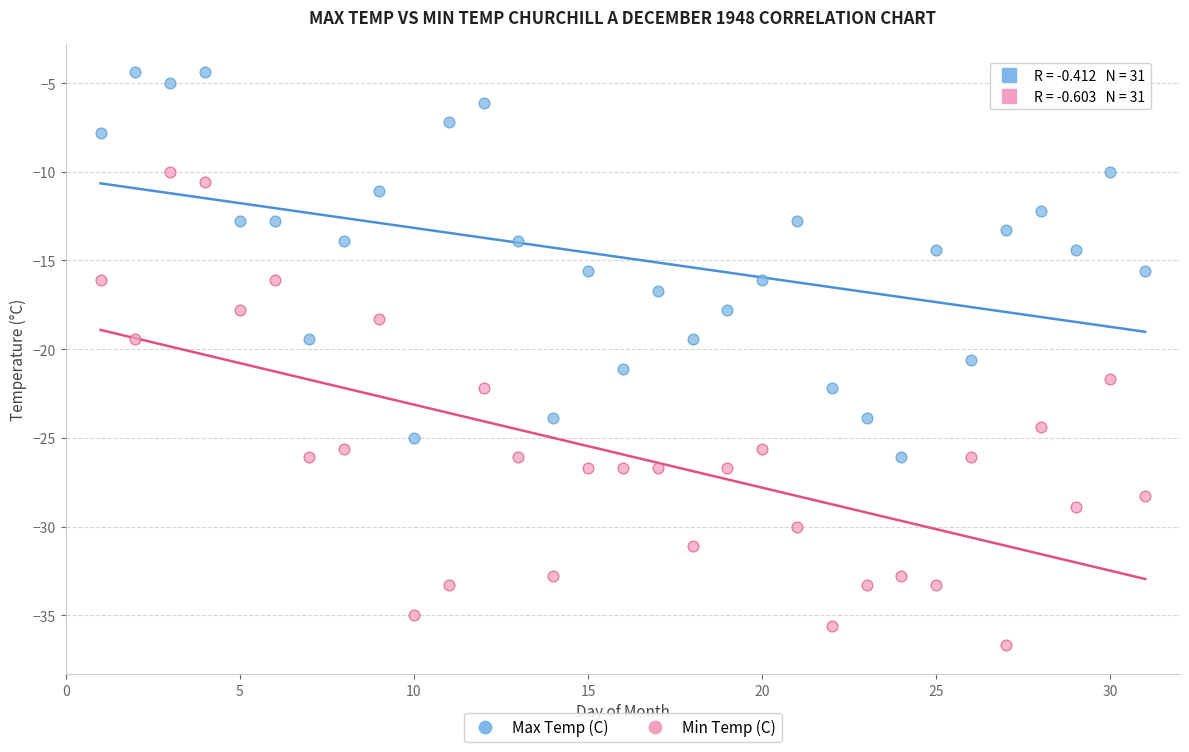

Which series has the largest Y range (max minus min)?

Min Temp (C)